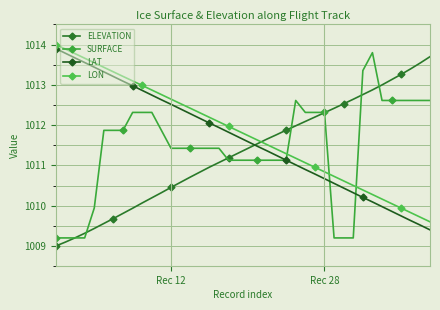

How many lines are shown in the chart?

4